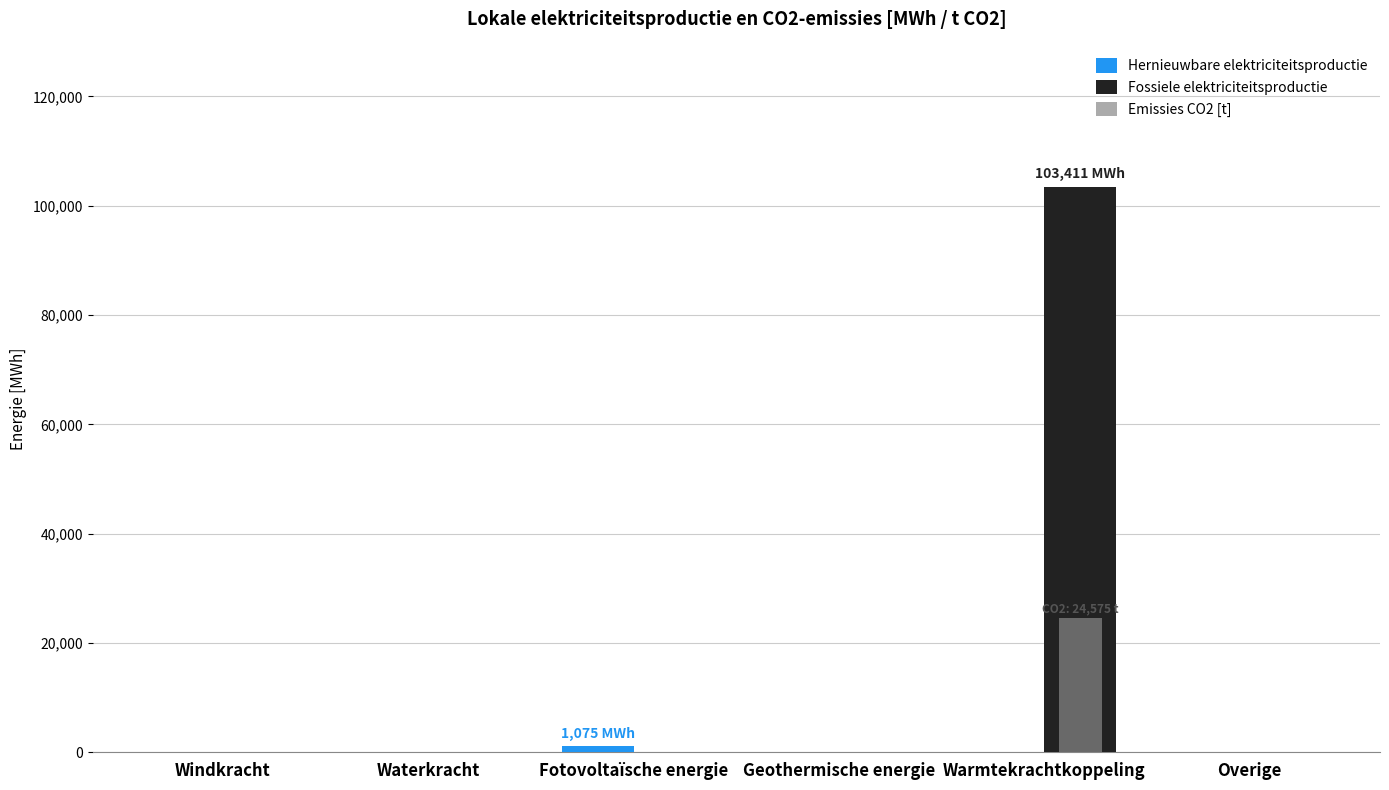

True or false: Emissies CO2 [t] has a value of 0.0 at Overige.

True